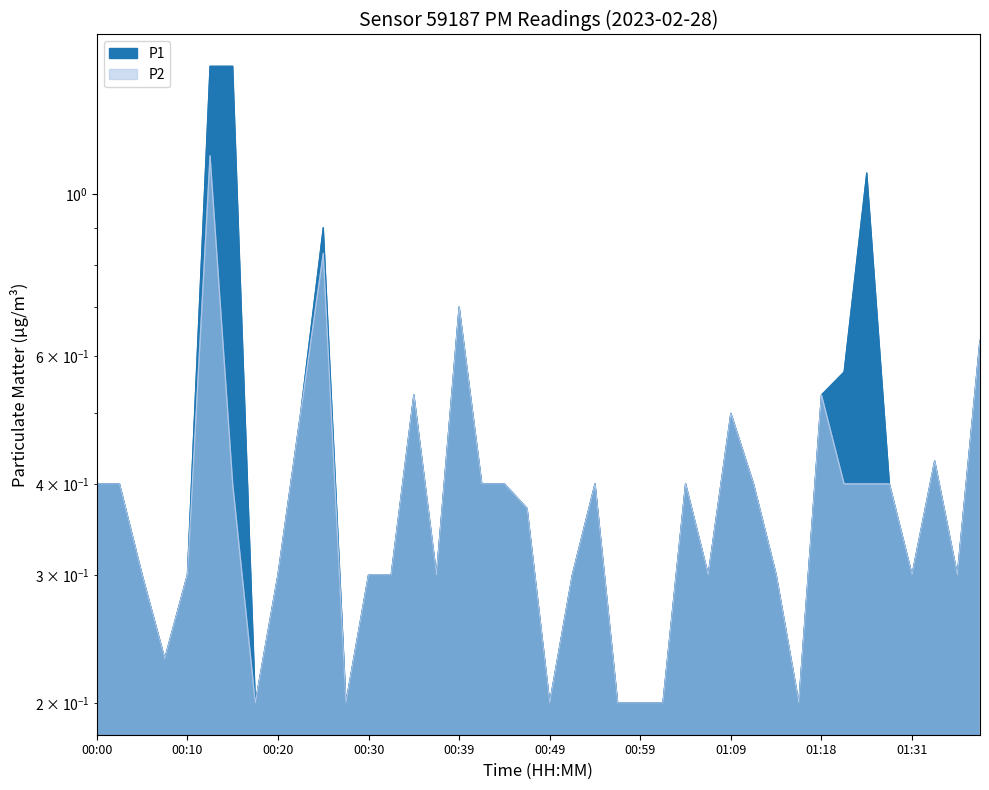

Which series has the largest total across all categories?

P1